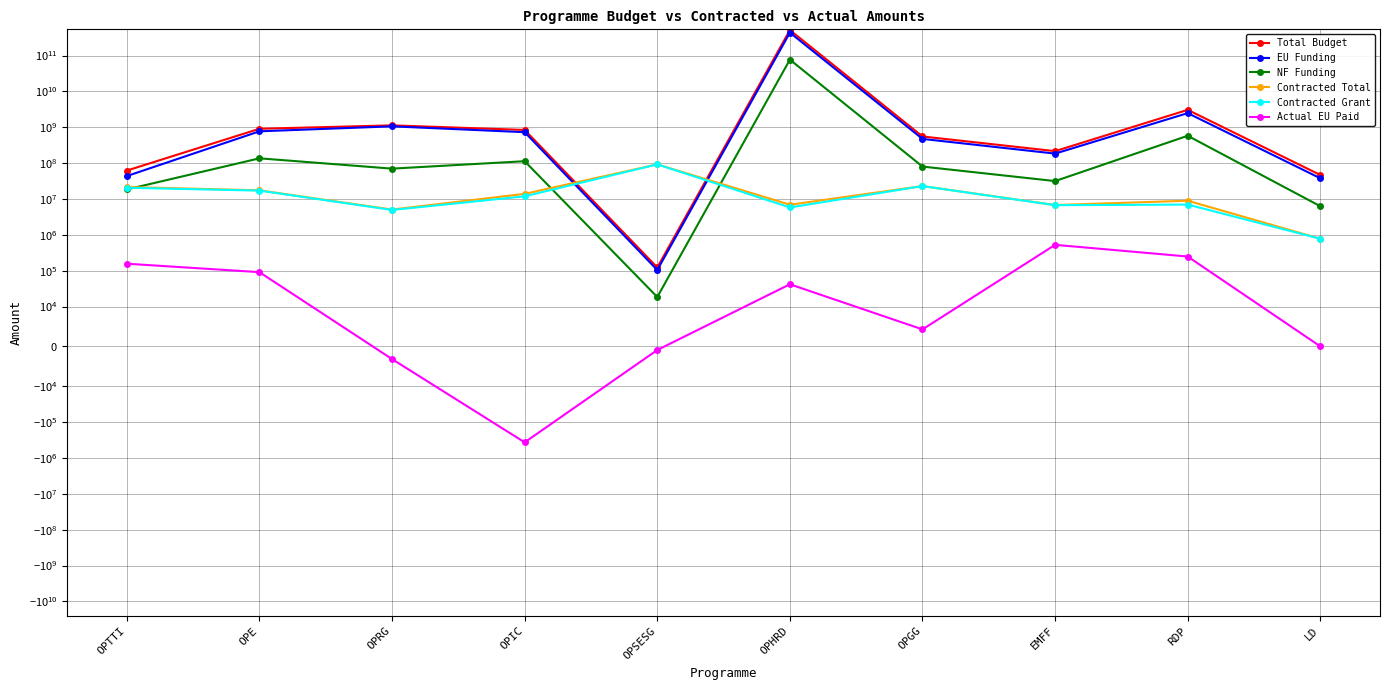

Which category has the highest value in the EU Funding series?

OPHRD